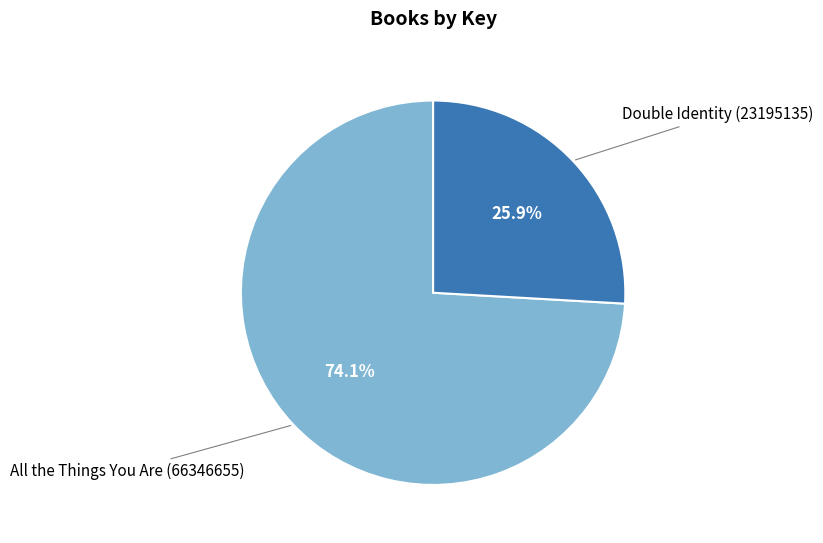

Is there a majority slice in this chart?

Yes